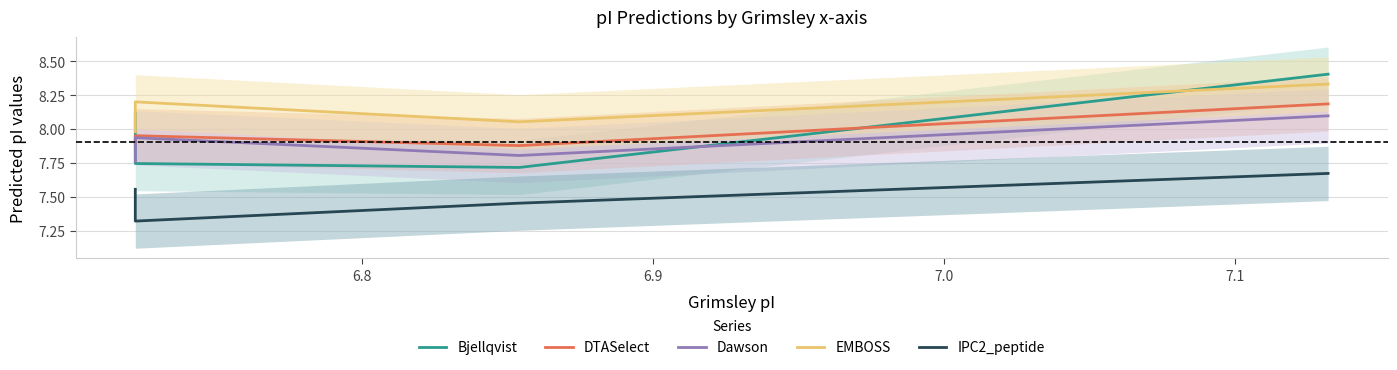

What are all the series names shown in the legend?

Bjellqvist, DTASelect, Dawson, EMBOSS, IPC2_peptide